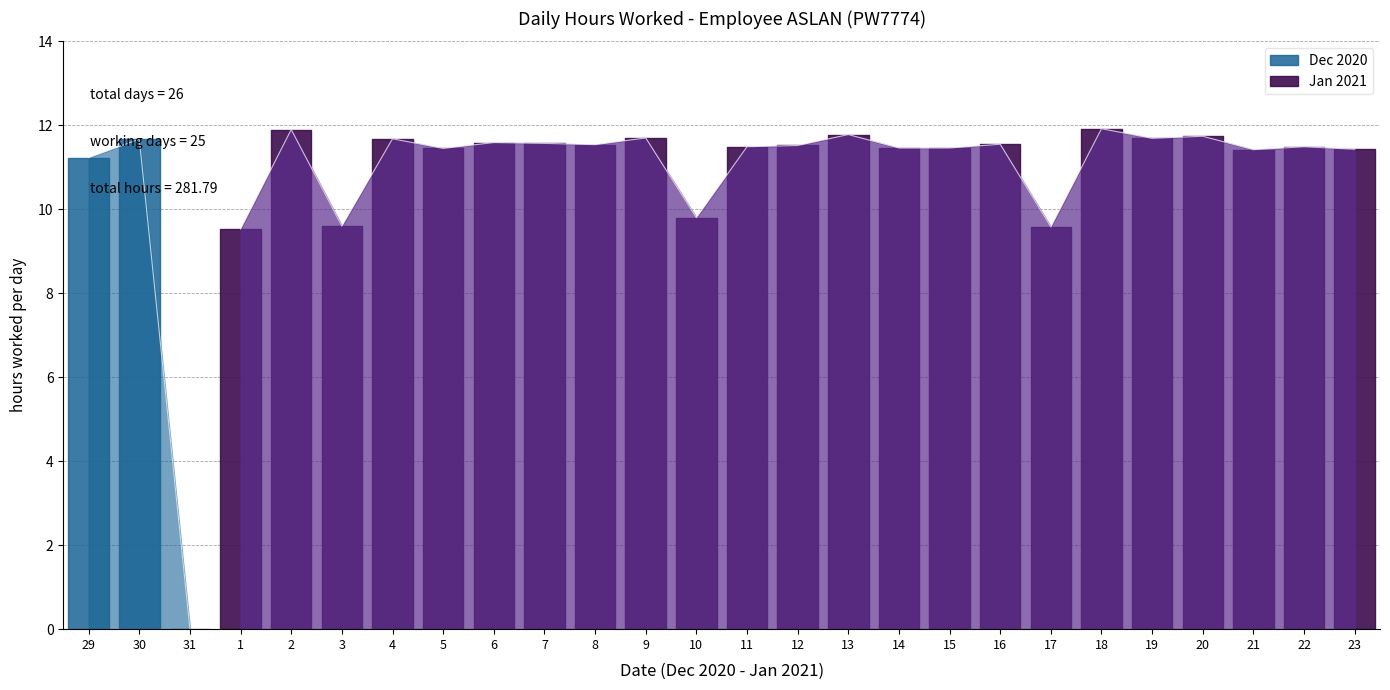

The value at 11 is 19.2. True or false?

False